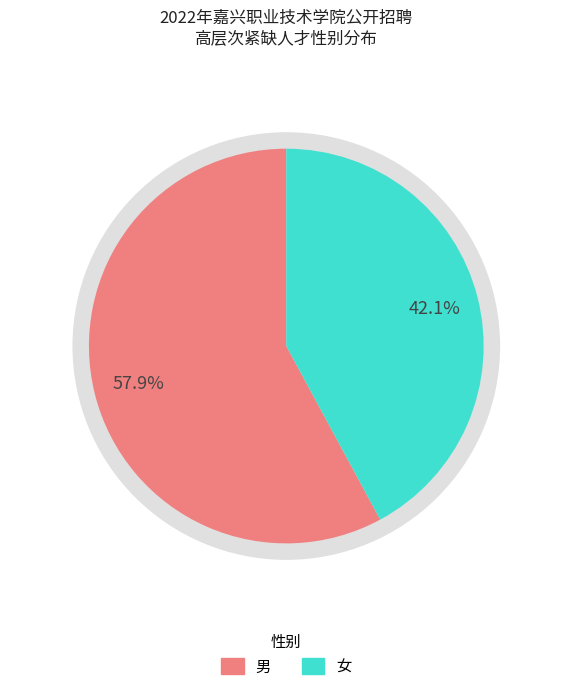

True or false: 女 accounts for 42% of the total.

True